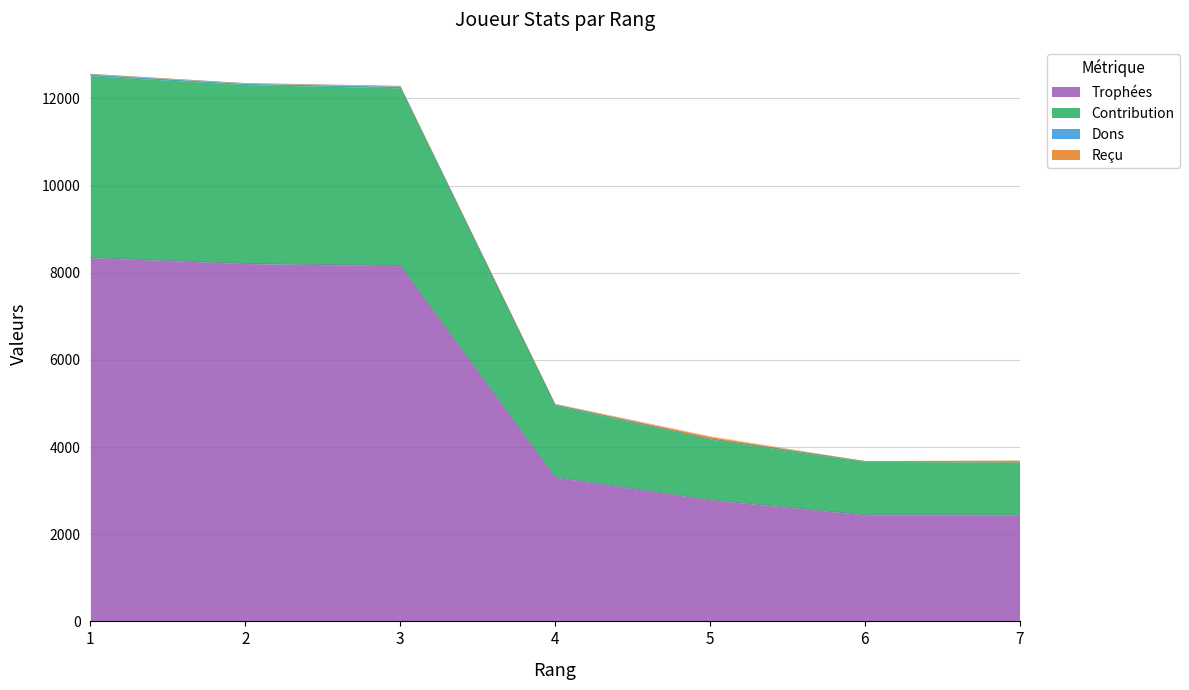

True or false: Trophées and Dons cross at least once.

False